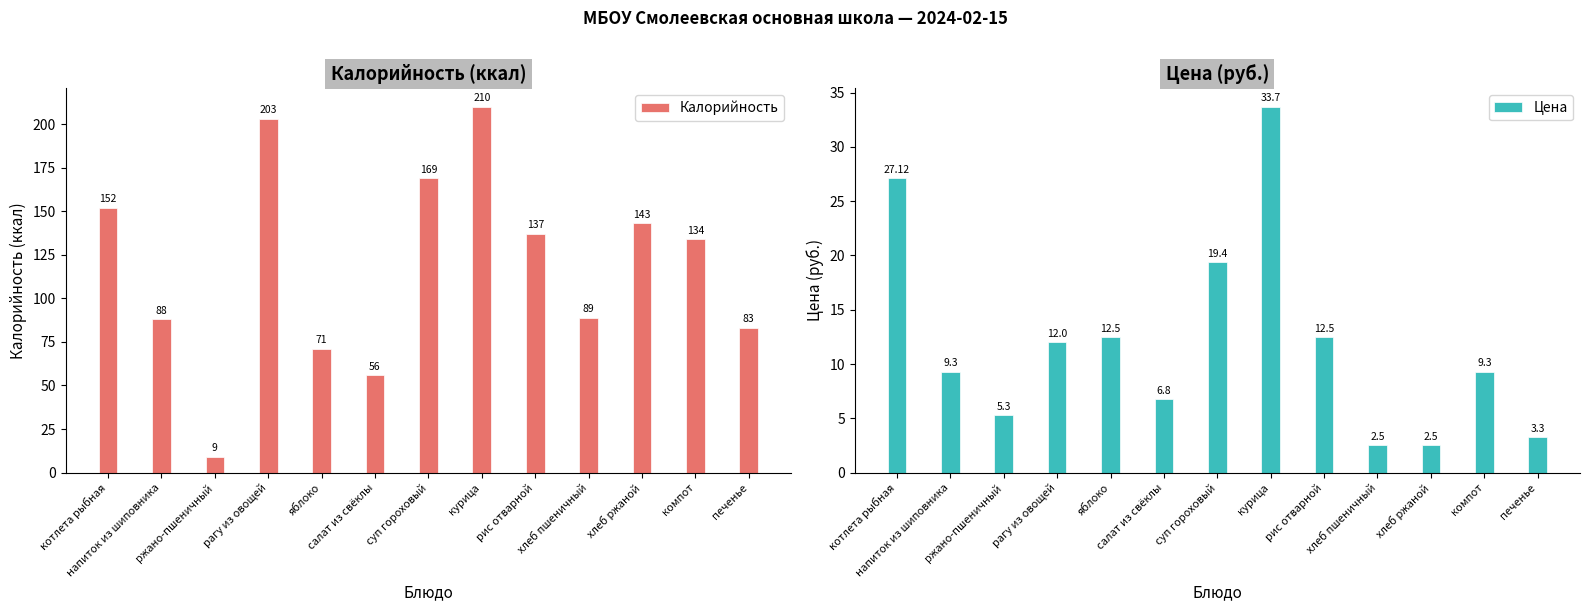

Between хлеб пшеничный and напиток из шиповника, which is larger?

хлеб пшеничный